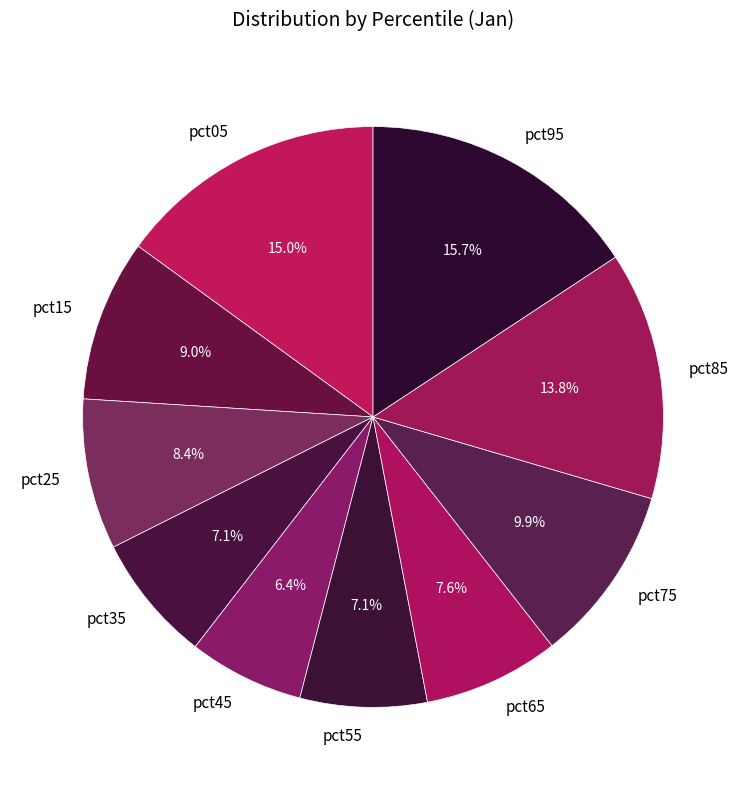

Does any single category account for the majority?

No